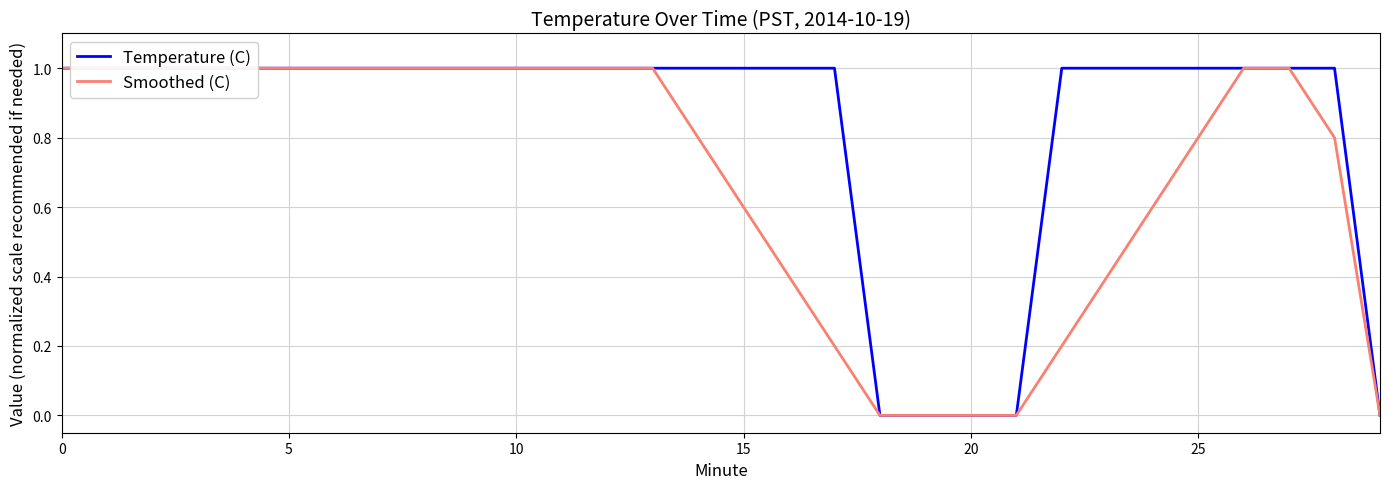

Which series has the largest range (max minus min)?

Temperature (C)